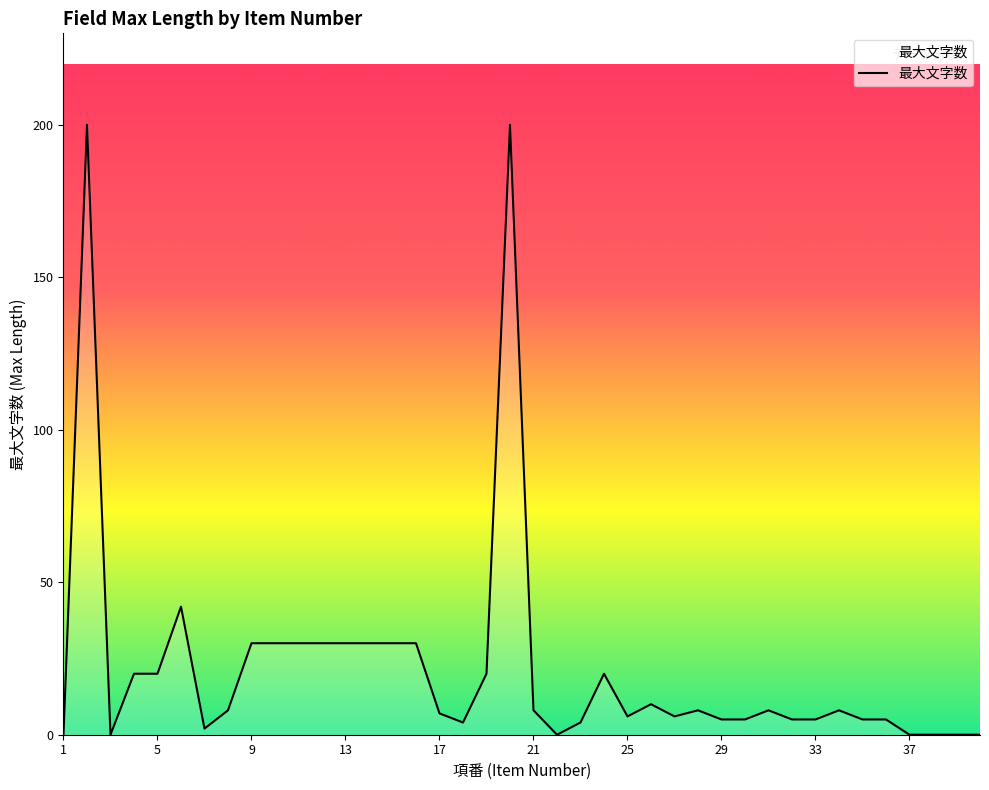

What is the greatest value displayed?

200